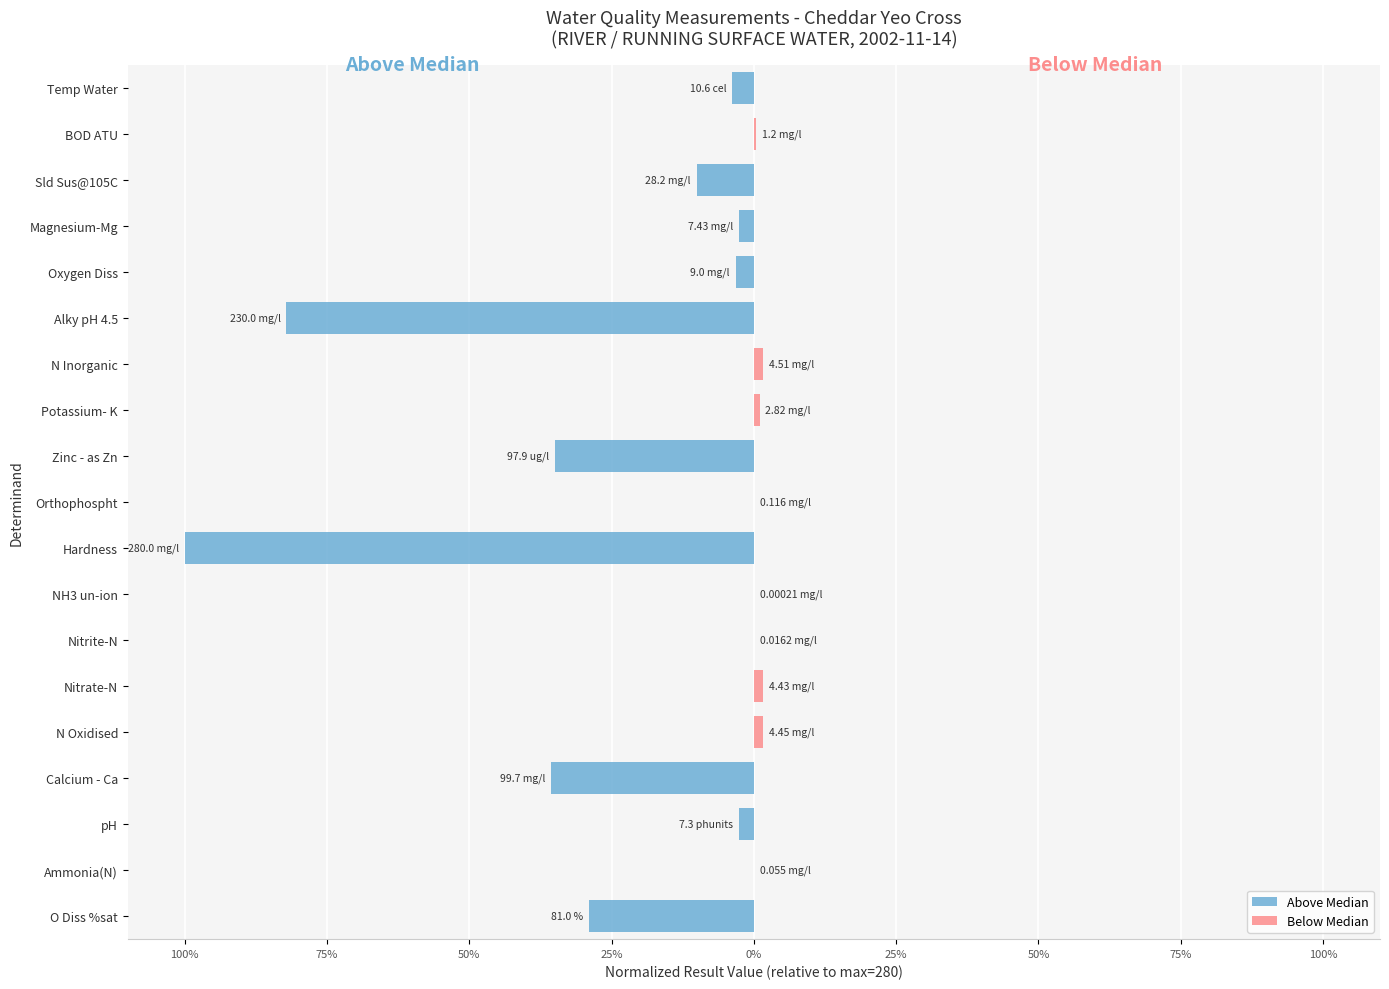

What is the minimum value shown in the chart?

-1.0